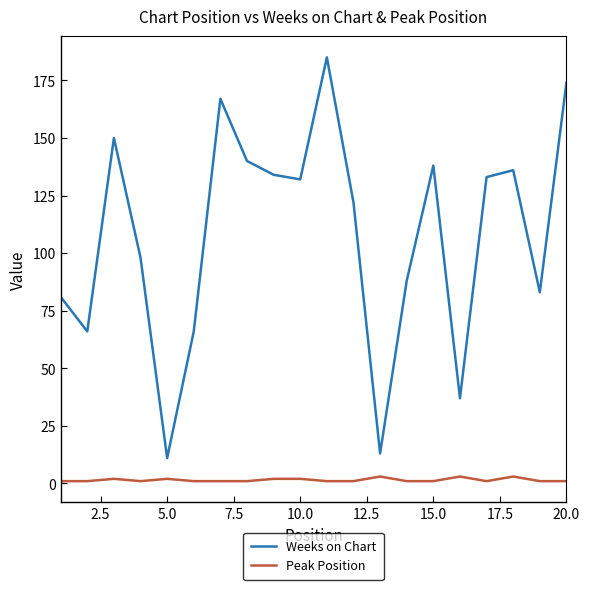

Which series has the largest range (max minus min)?

Weeks on Chart